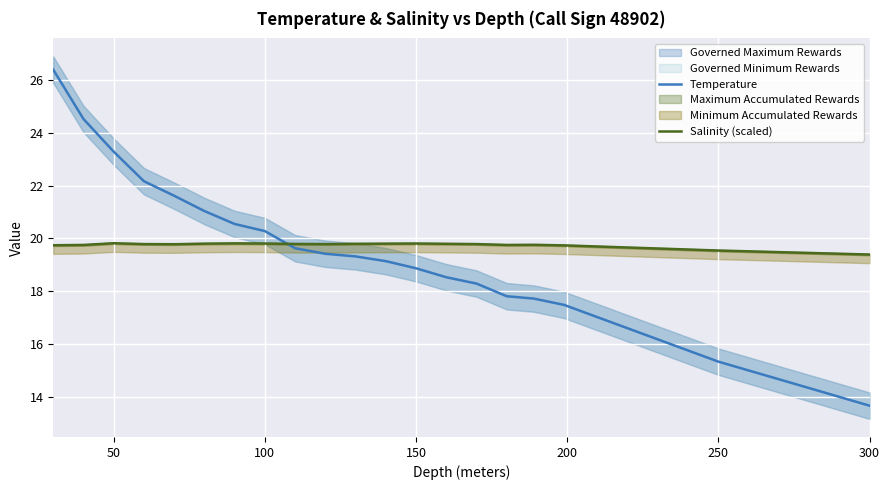

True or false: Temperature and Salinity (scaled) cross at least once.

True